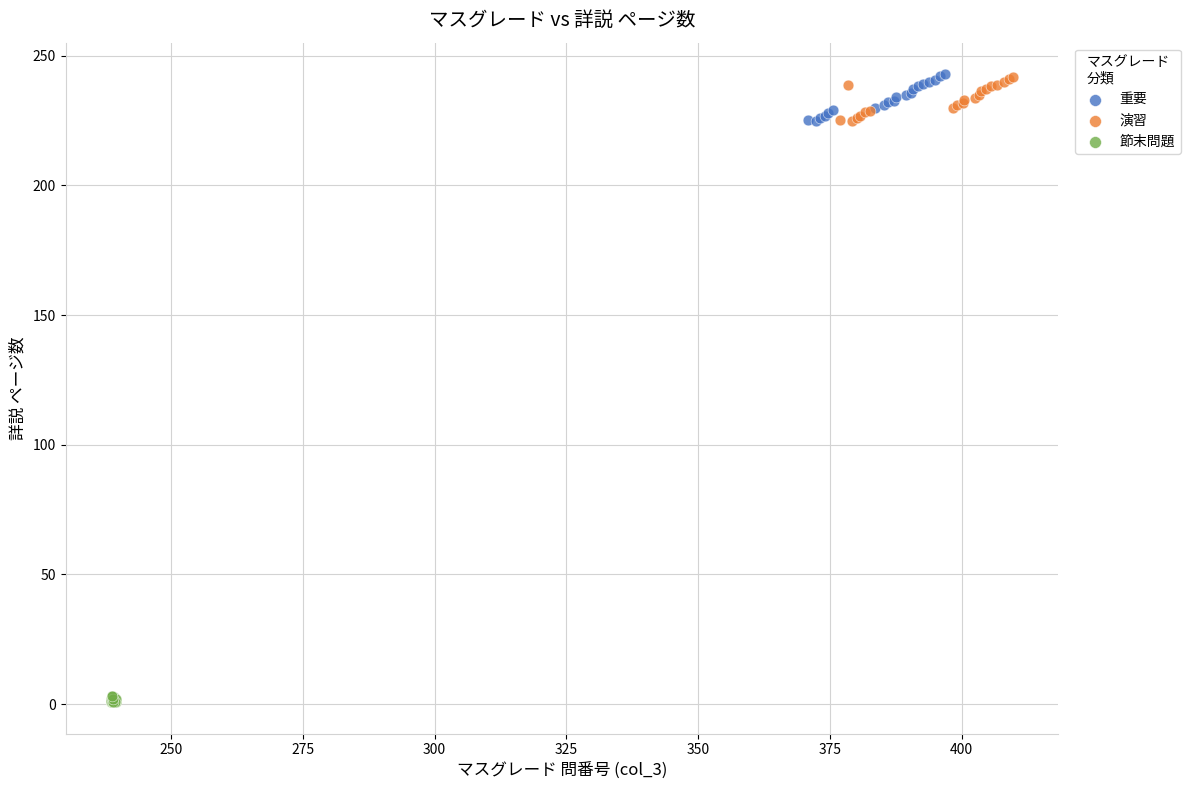

What are all the series names shown in the legend?

重要, 演習, 節末問題